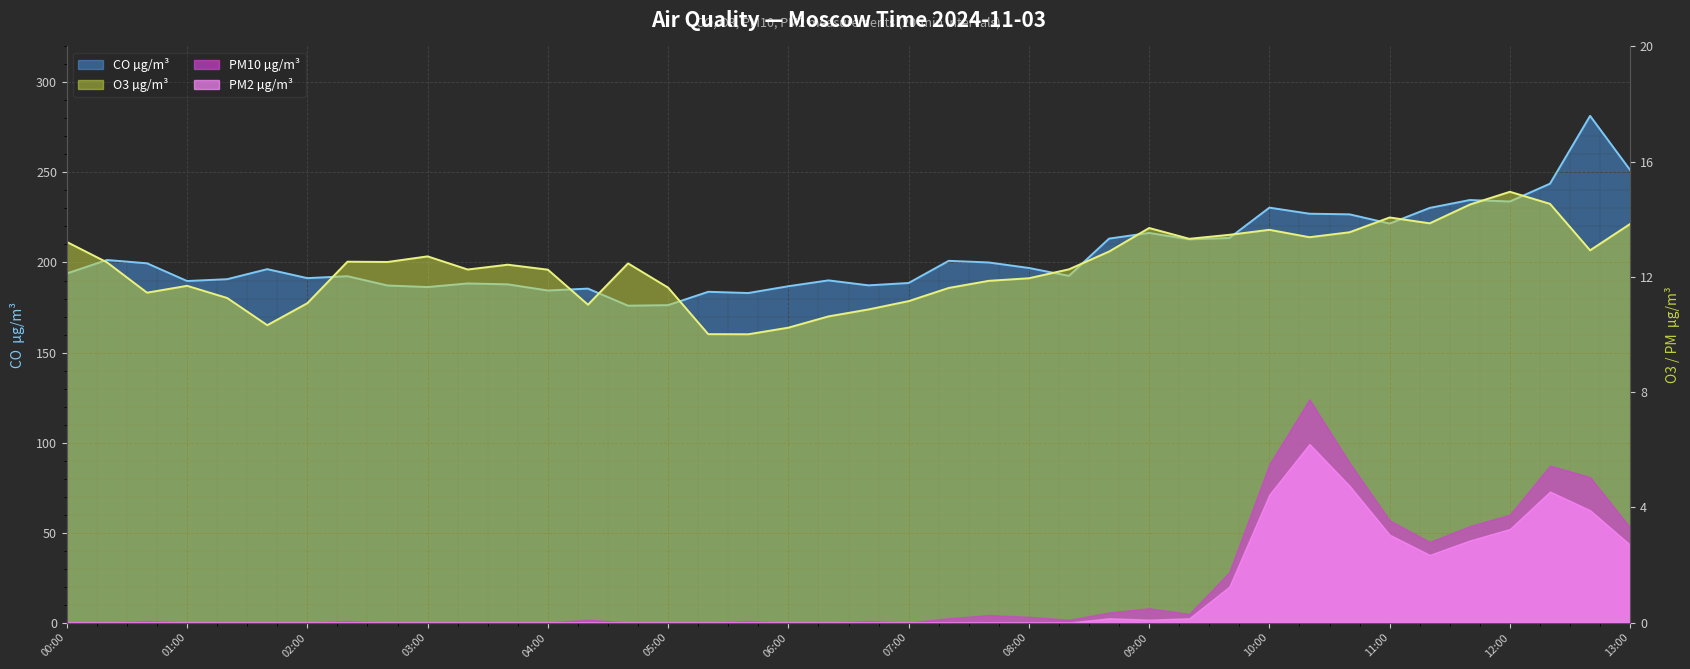

At which label does O3 µg/m³ reach its peak?

12:00